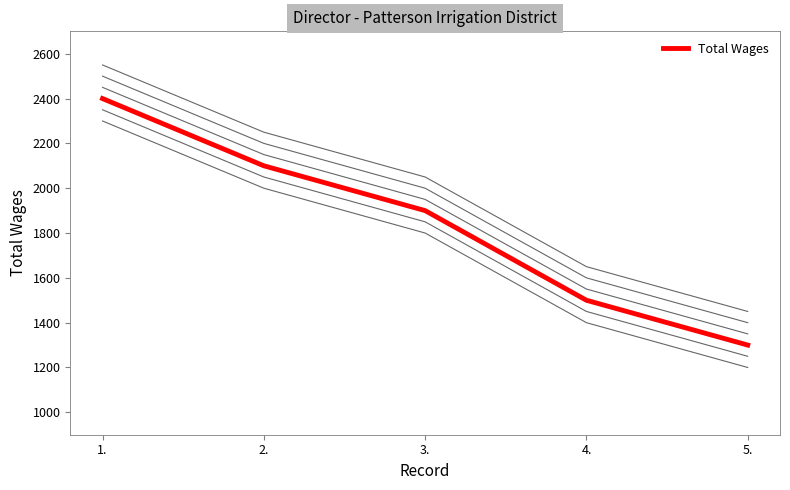

How many data points are less than 1900?

2